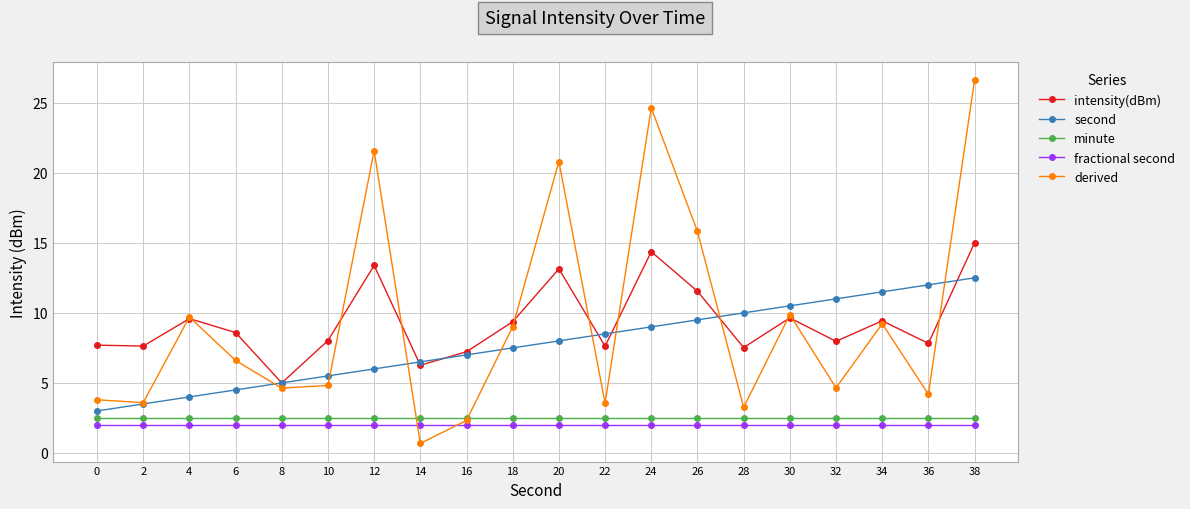

What is the sum of the minute values at 26 and 38?

5.0